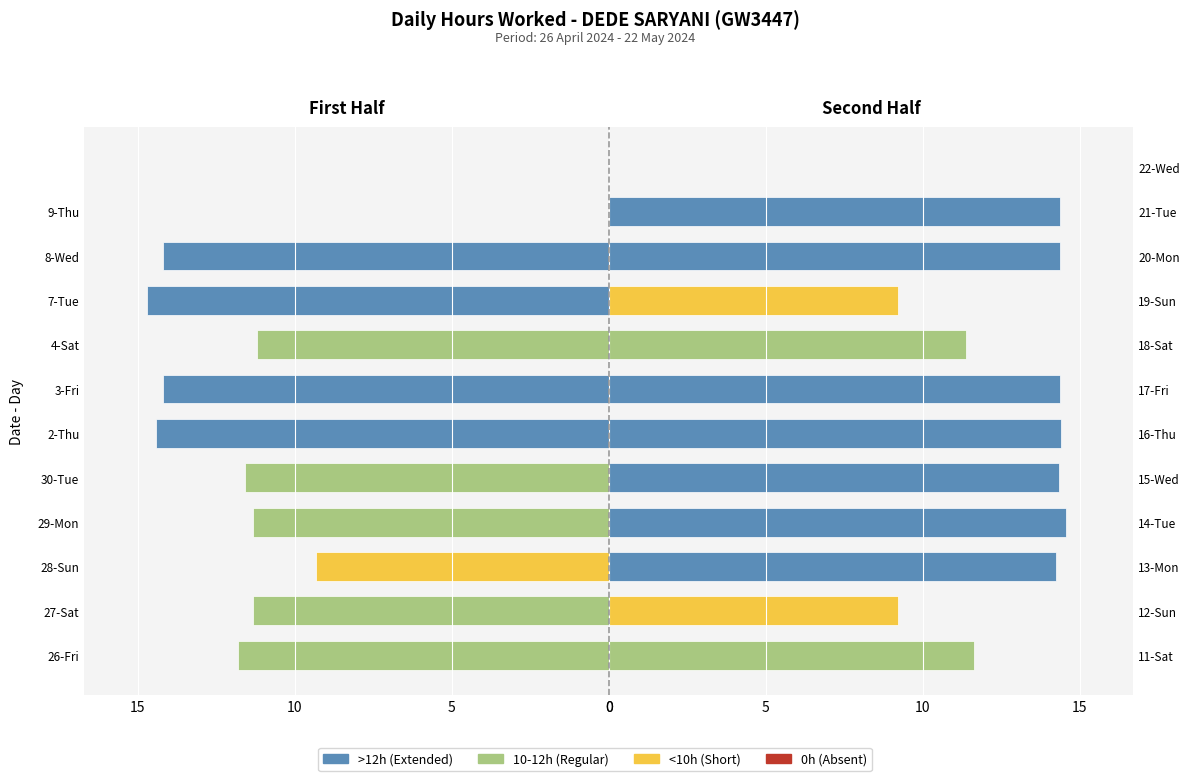

True or false: the data shows 11.6 at 11-Sat.

True